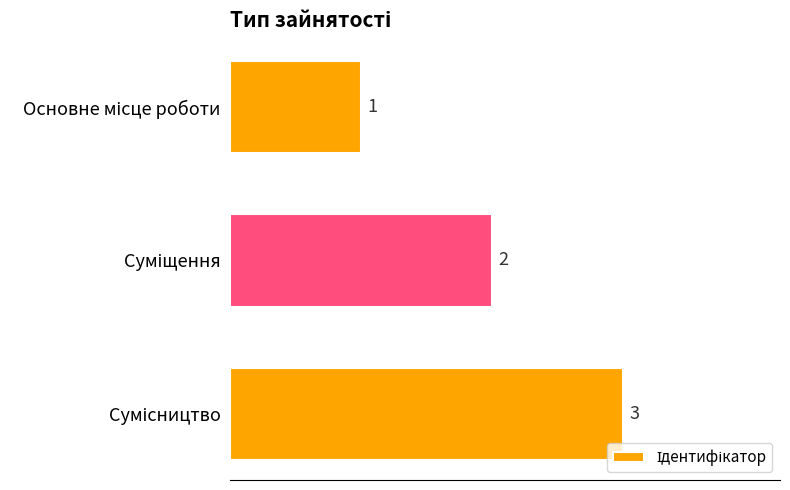

Count the values in the range 1 to 3.

3